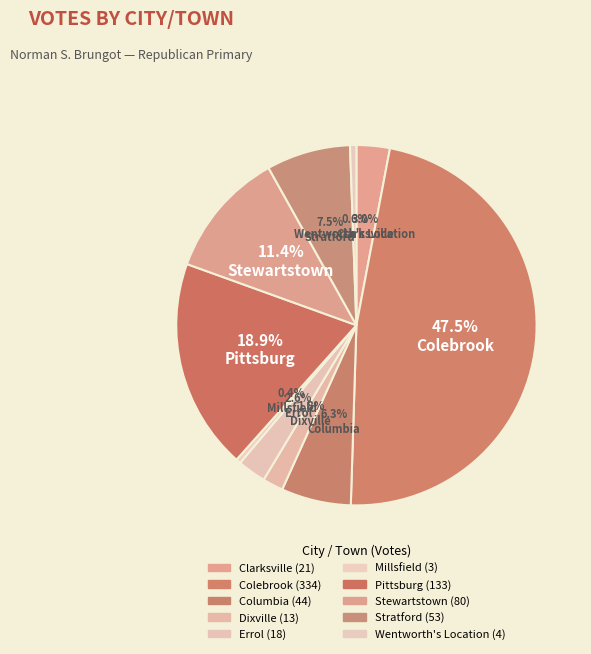

Is Clarksville the majority of the pie?

No